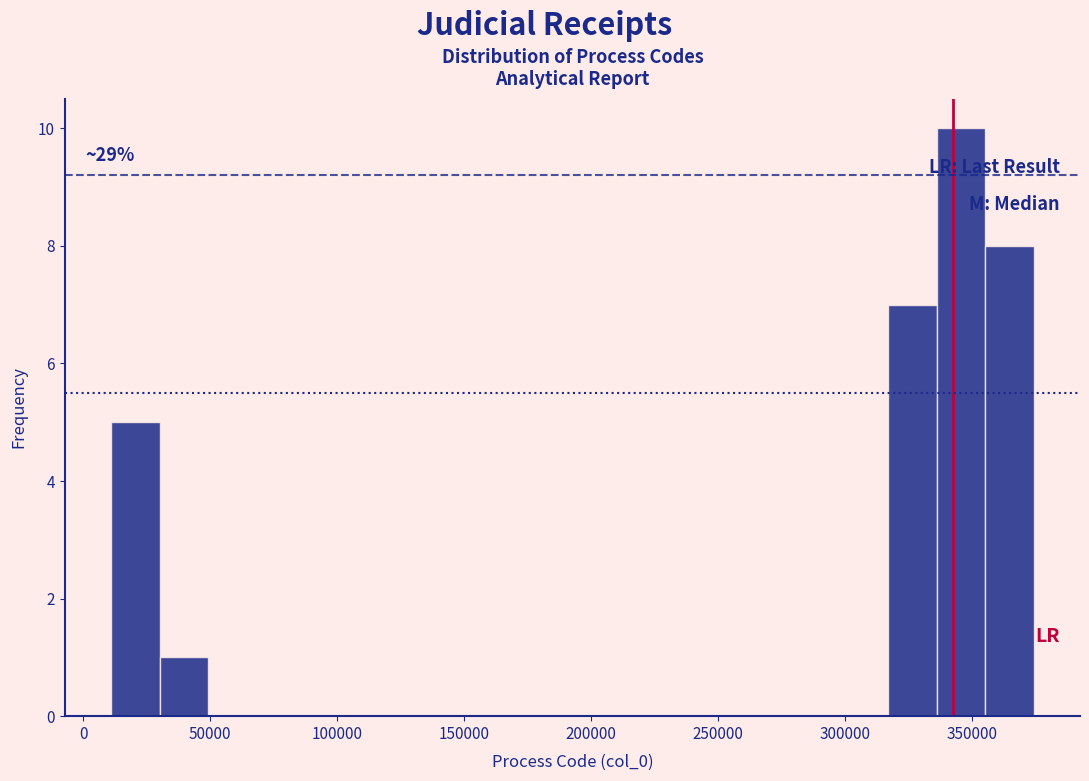

Around what value on the x-axis is the tallest bar? Give the approximate position of its centre, as read against the axis.

345000